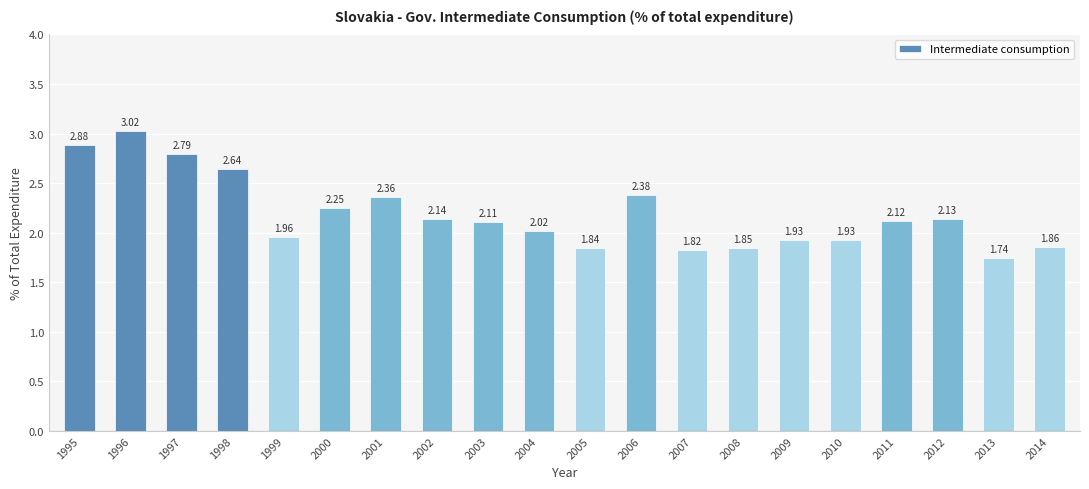

What is the sum of all values?

43.8